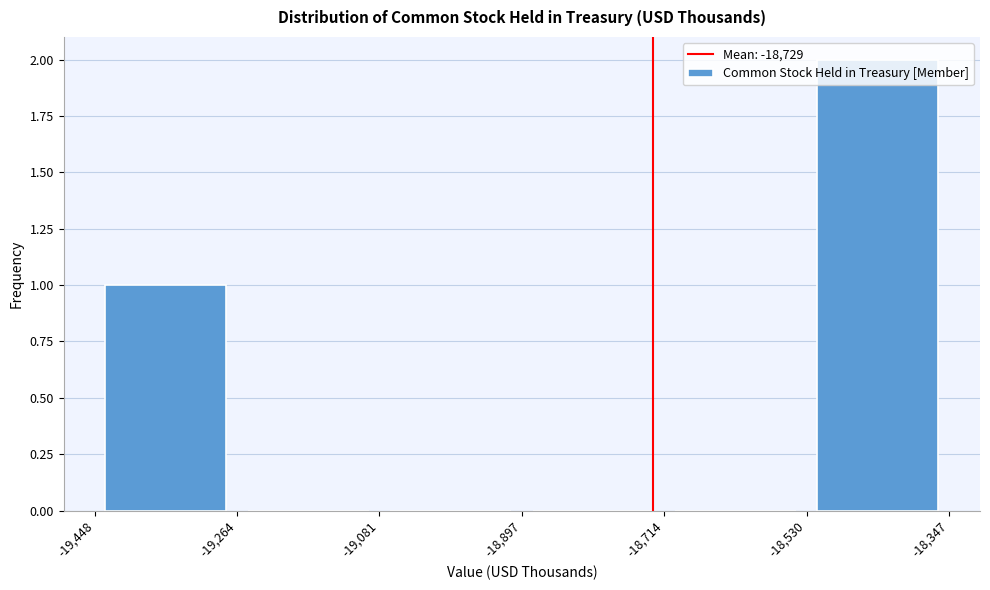

What is the height of the bar covering -18,530 to -18,347 on the x-axis? The values are not printed on the chart, so give them approximately, as read against the axis.

2